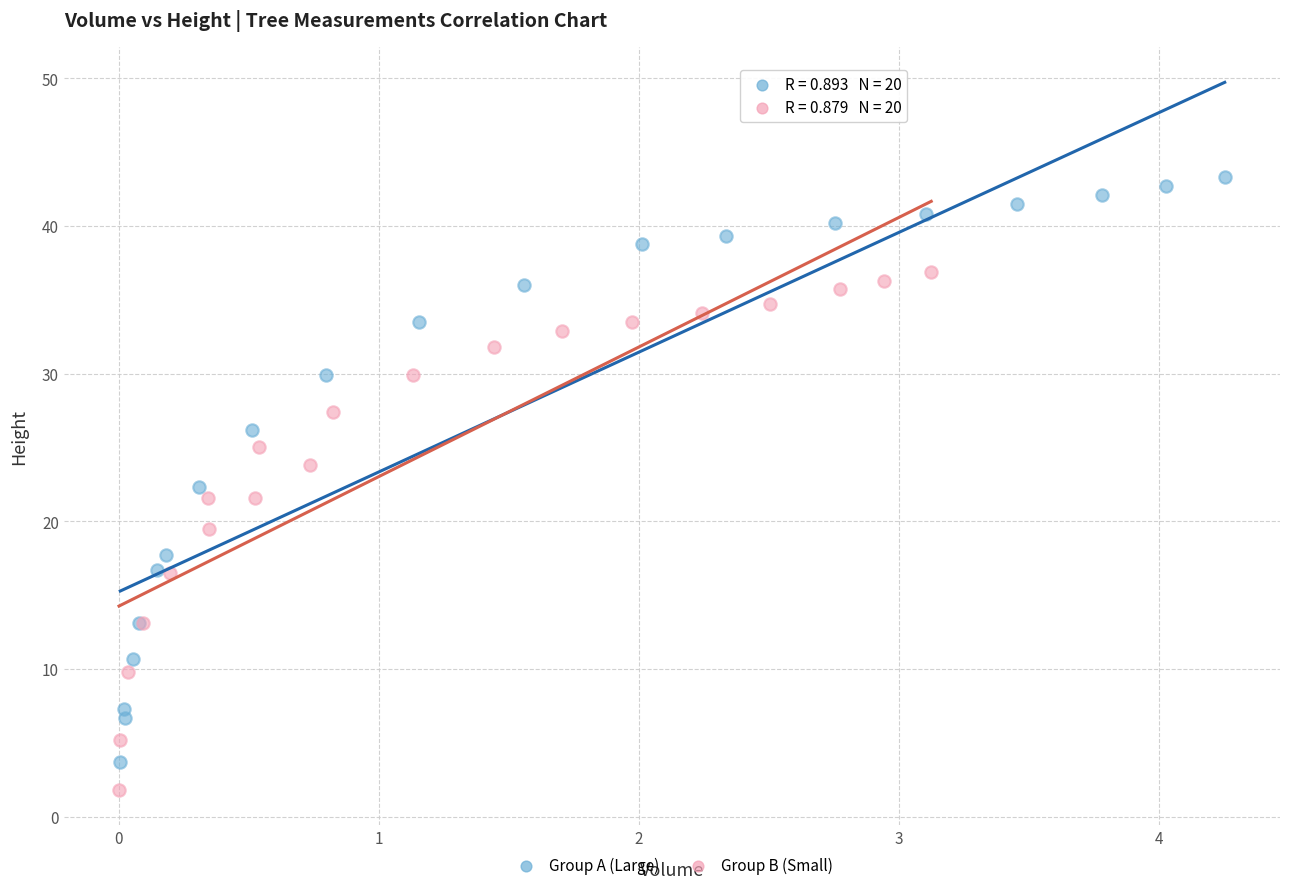

Which series has the largest Y range (max minus min)?

Group A (Large)